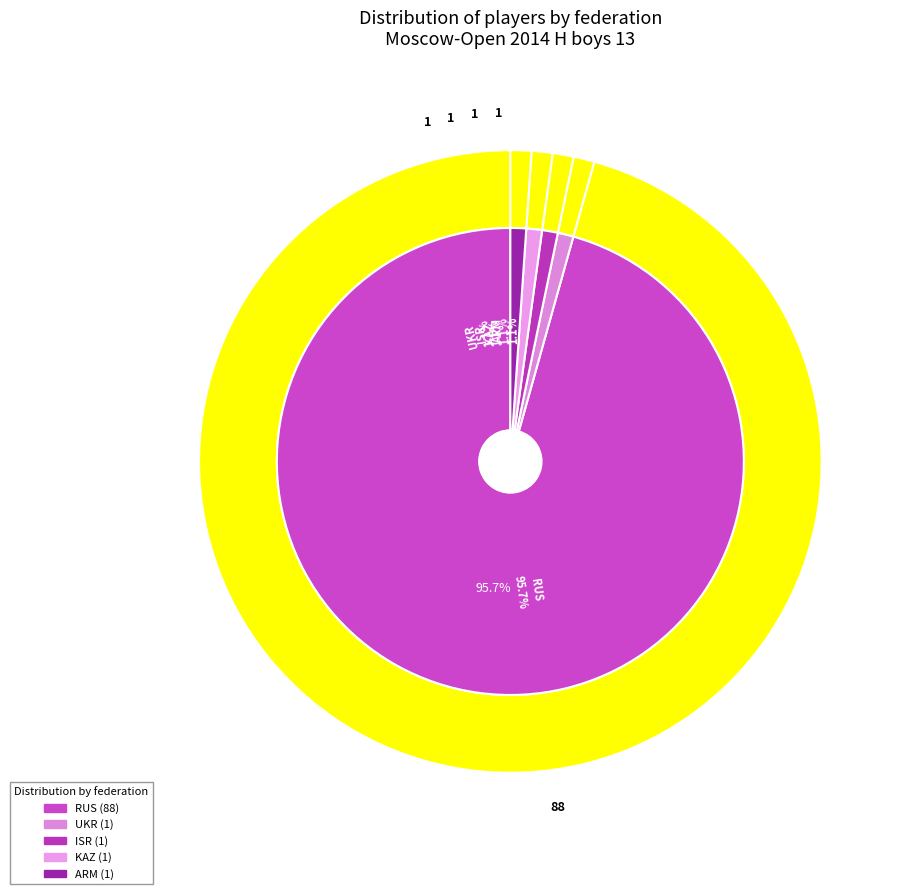

Does RUS account for over 50% of the chart?

Yes